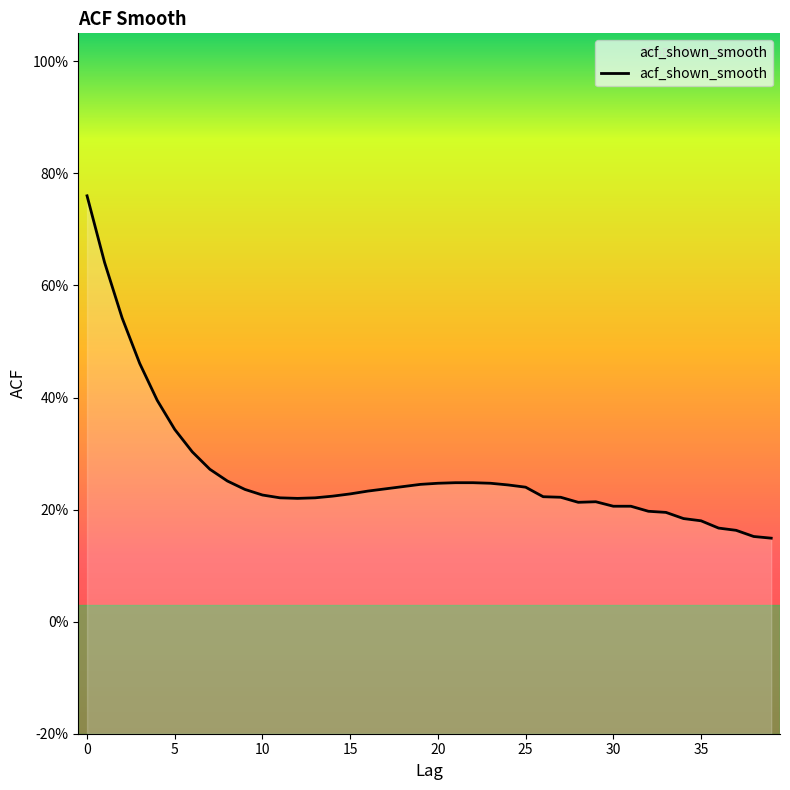

The chart shows a value of 0.3 at 6. True or false?

True